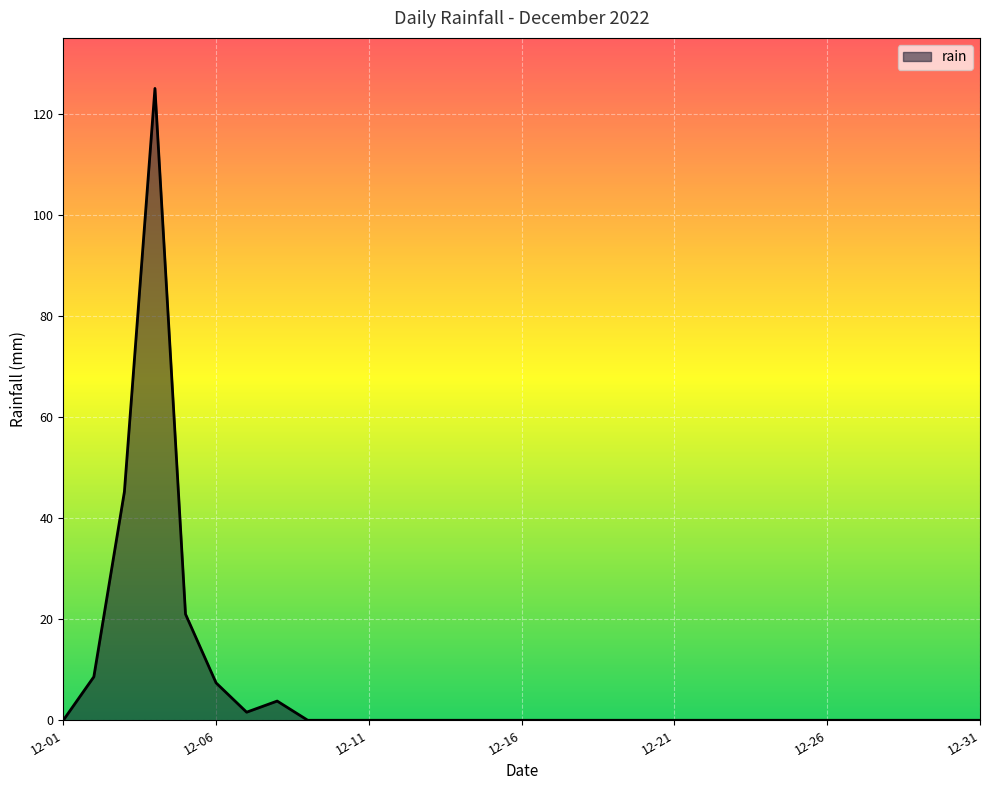

What is the difference between the maximum and minimum values?

125.0